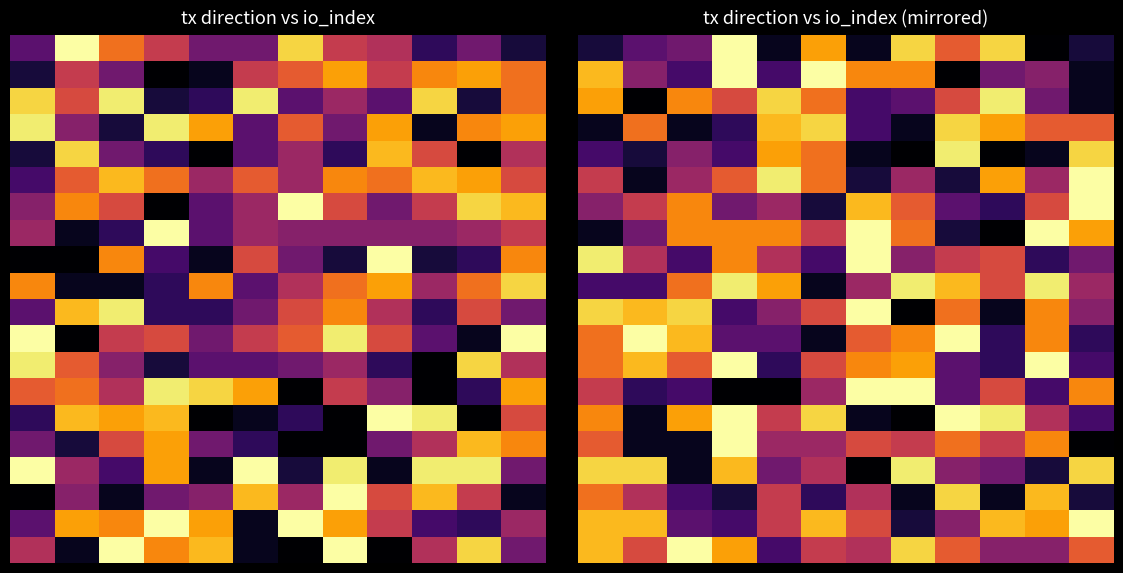

Which category has the lowest value across all series?

10